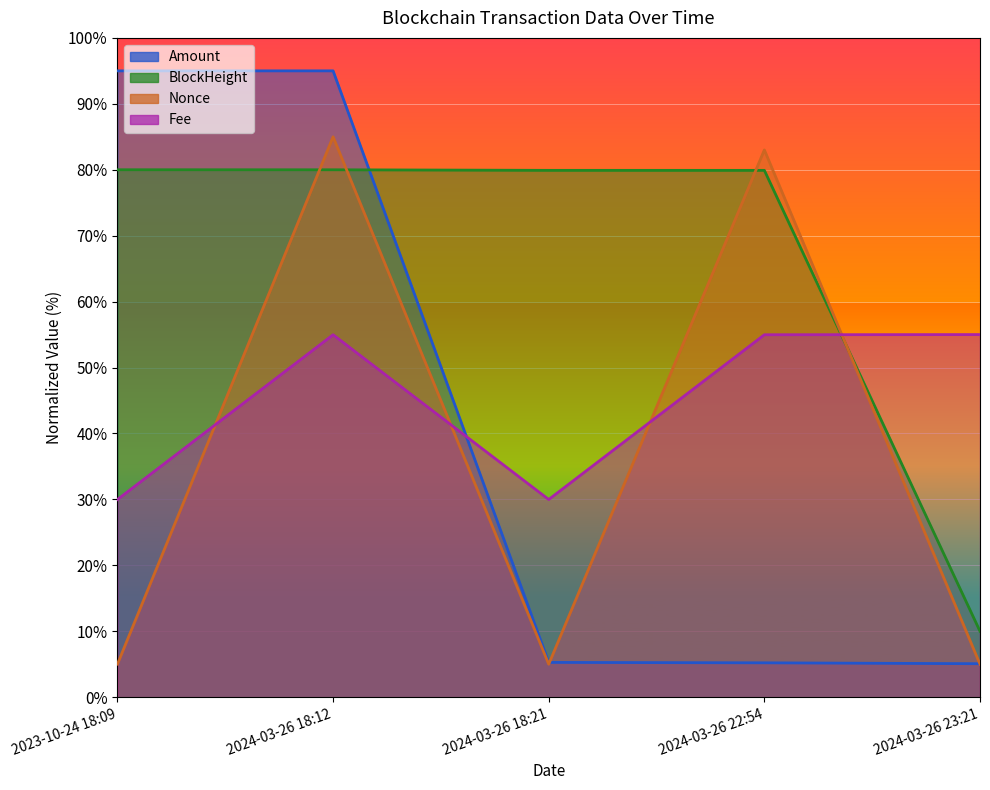

What are all the series names shown in the legend?

Amount, BlockHeight, Nonce, Fee